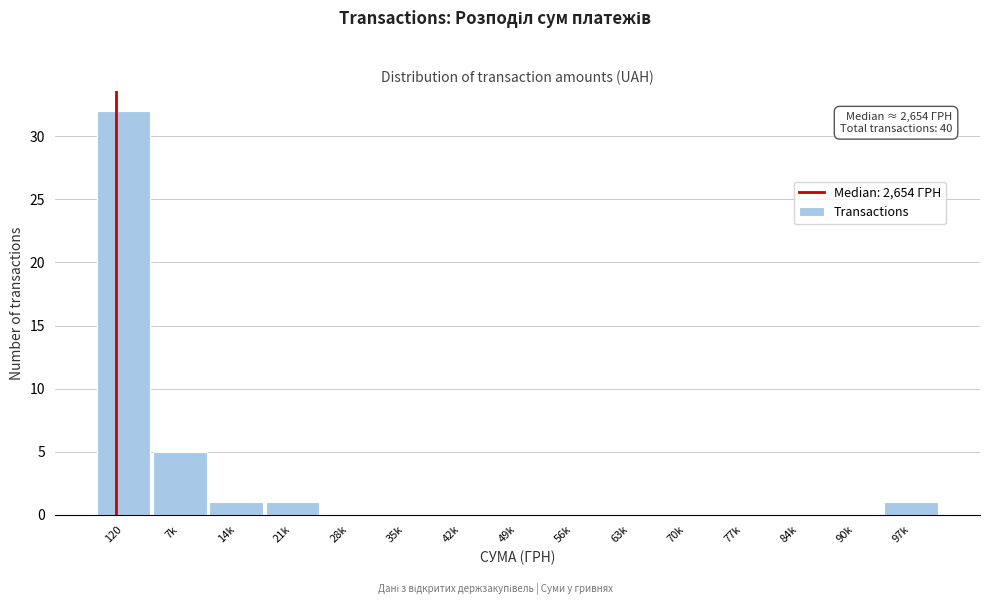

Reading right to left, extract all data points from this chart.

97k=1	90k=0	84k=0	77k=0	70k=0	63k=0	56k=0	49k=0	42k=0	35k=0	28k=0	21k=1	14k=1	7k=5	120=32